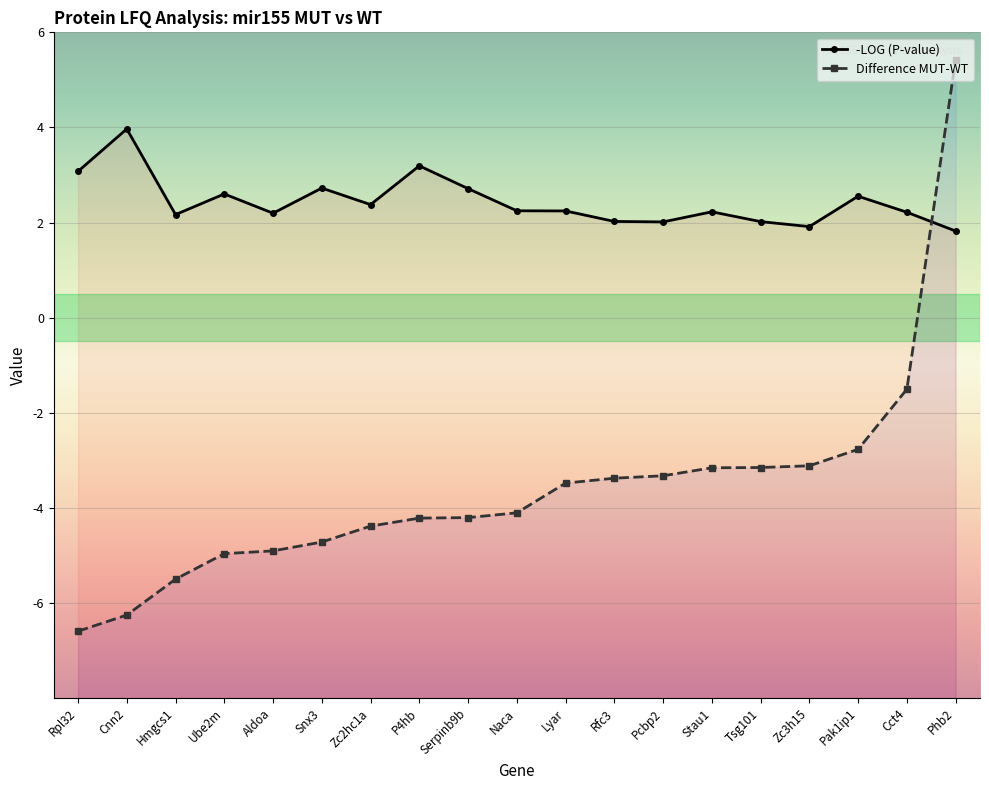

Which series changed the most between Cnn2 and P4hb?

Difference MUT-WT